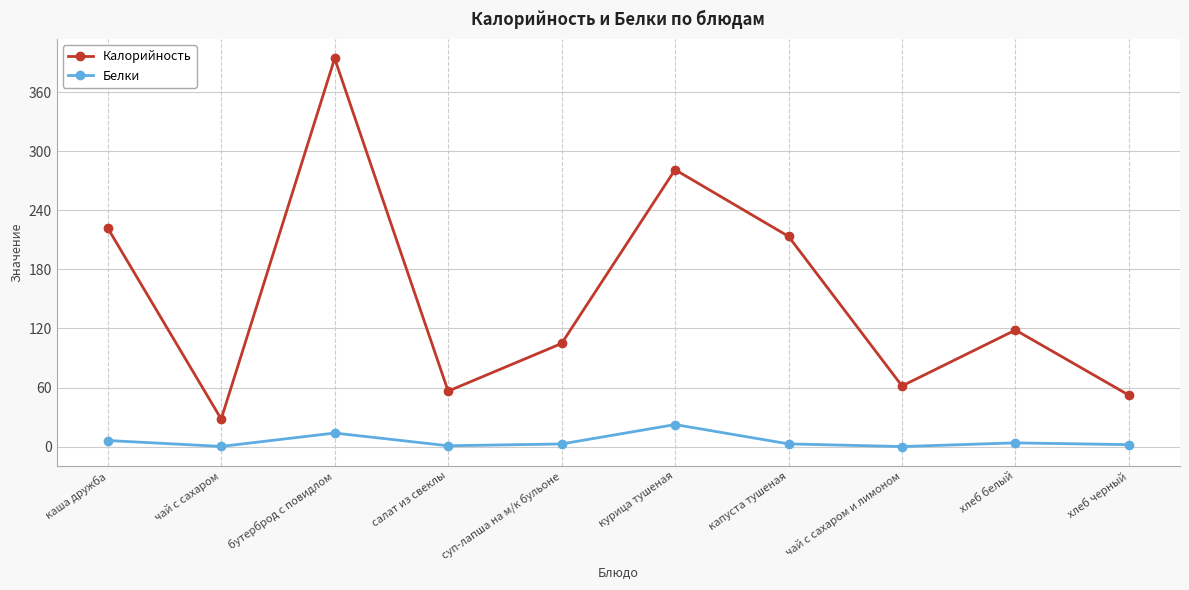

At каша дружба, list the series in order from smallest to largest.

Белки, Калорийность